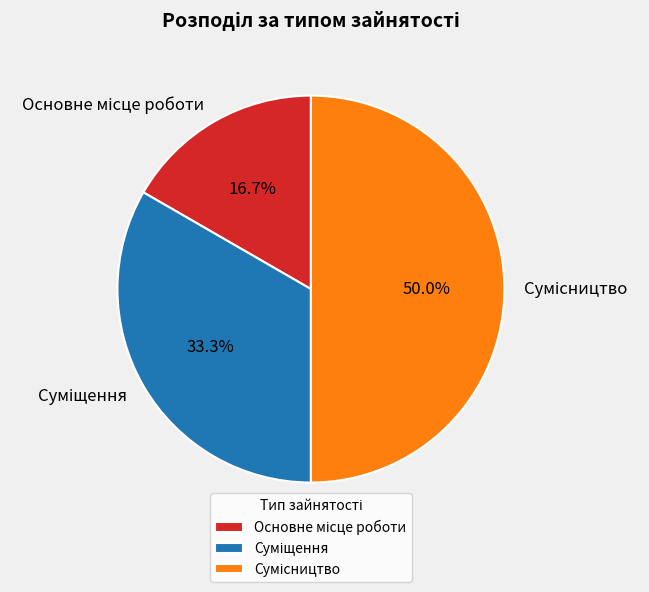

How many segments does this pie chart have?

3